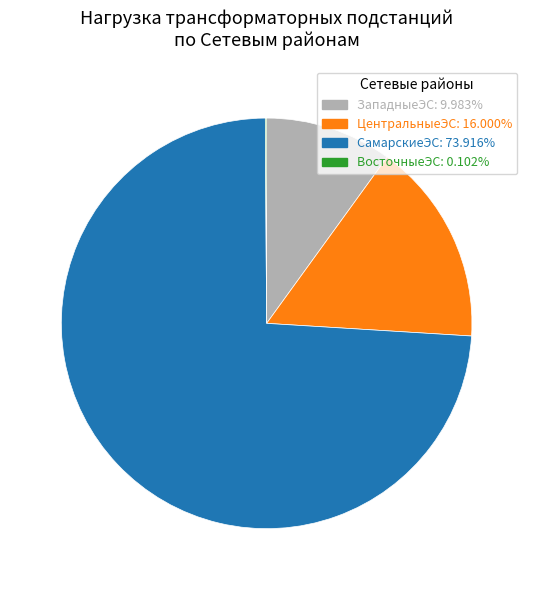

Is there any slice that represents more than half of the pie?

Yes